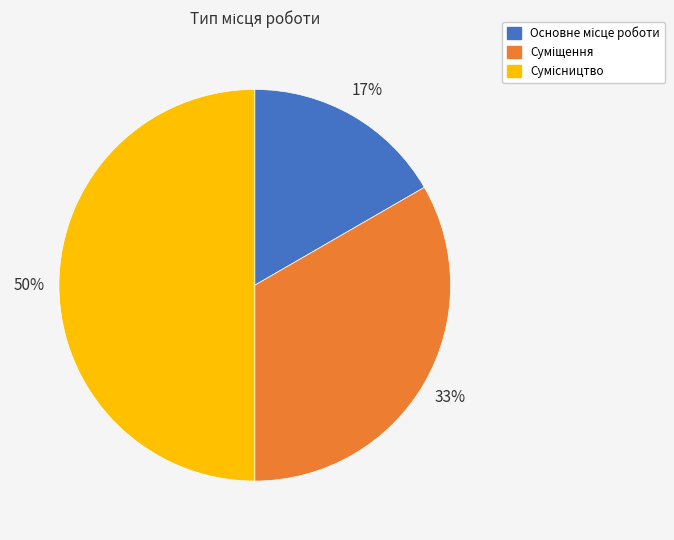

To the nearest percent, what is the difference between the largest and smallest slice percentages?

33%